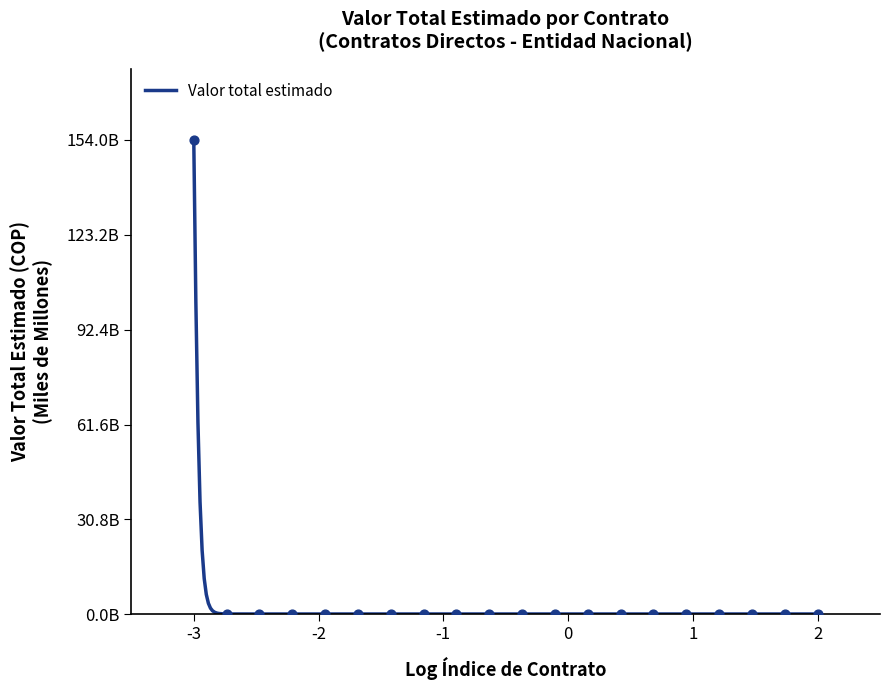

Between 8 and 15, which is larger?

8